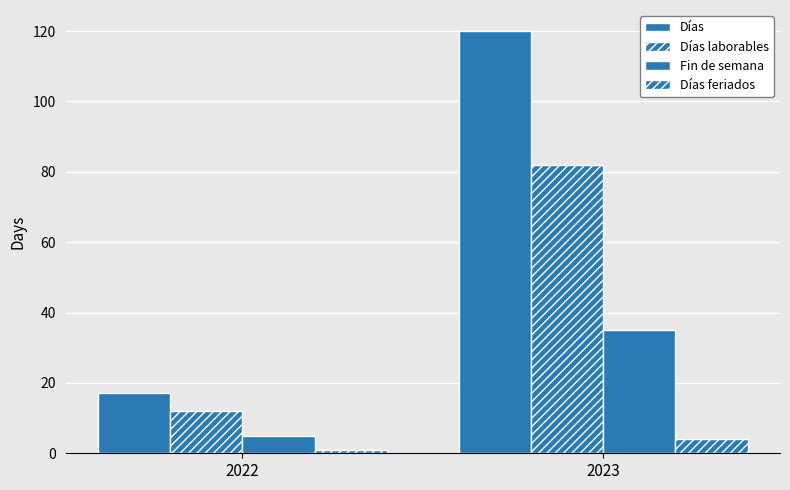

The Días feriados series shows 1 at 2022. True or false?

True